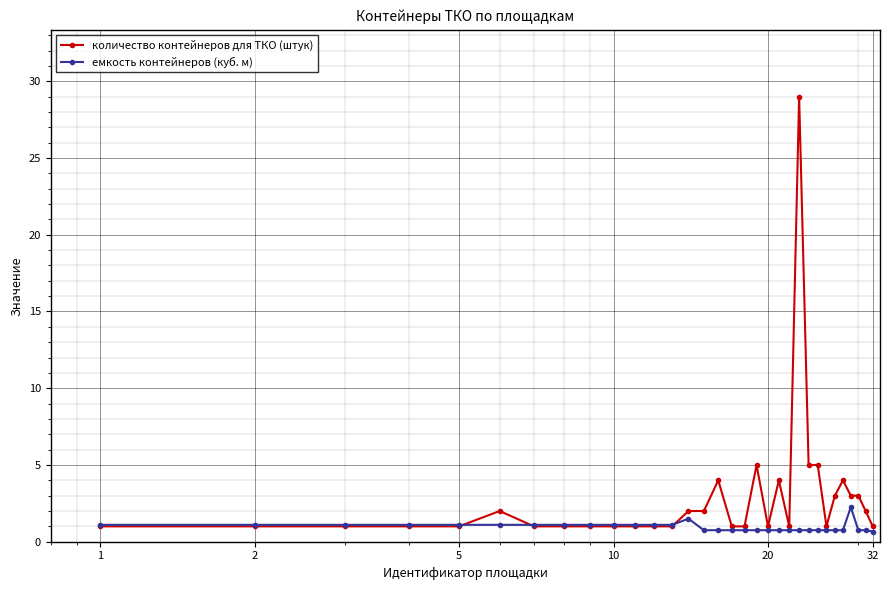

What is the minimum value shown in the chart?

0.7